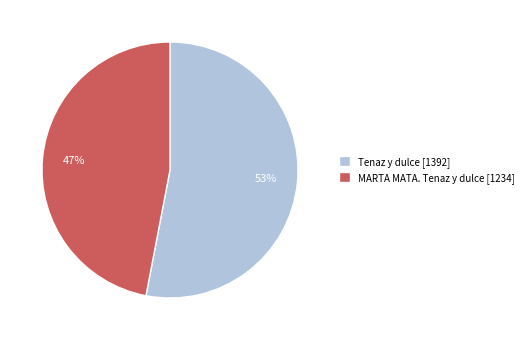

Which category accounts for the majority?

Tenaz y dulce